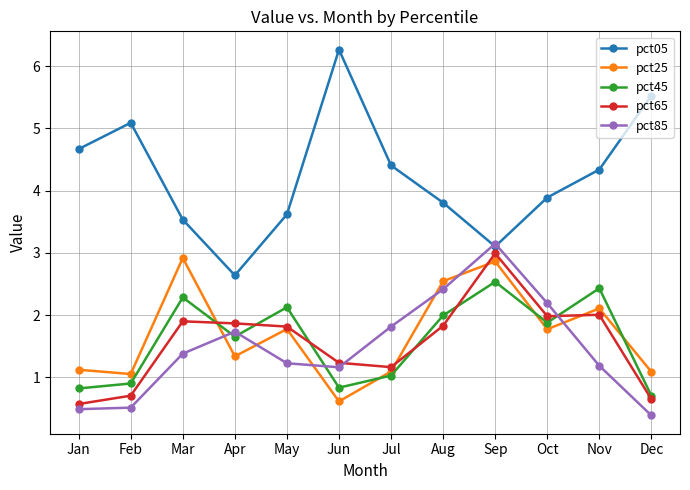

True or false: pct05 and pct45 cross at least once.

False